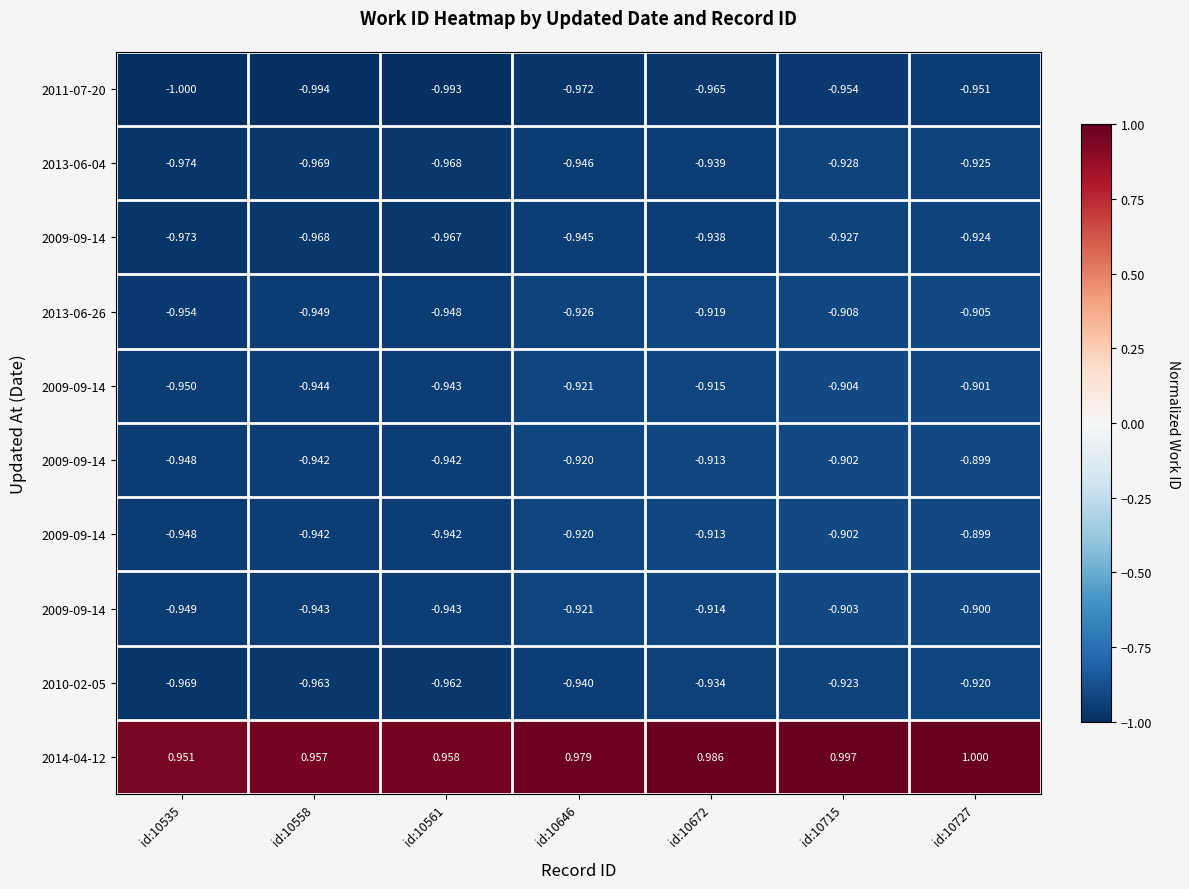

What is the difference between the highest and lowest values at id:10558?

2.0